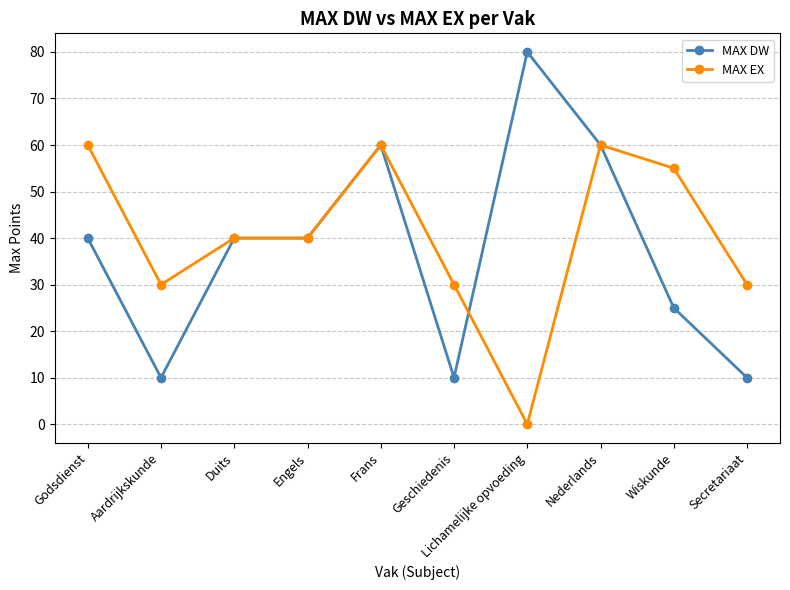

Count the number of data series in this chart.

2